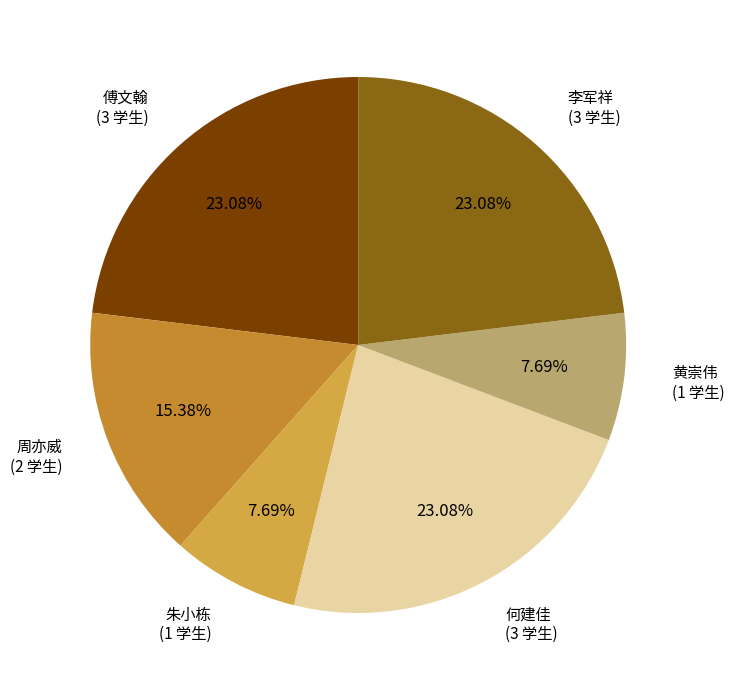

Count the number of slices in the pie.

6